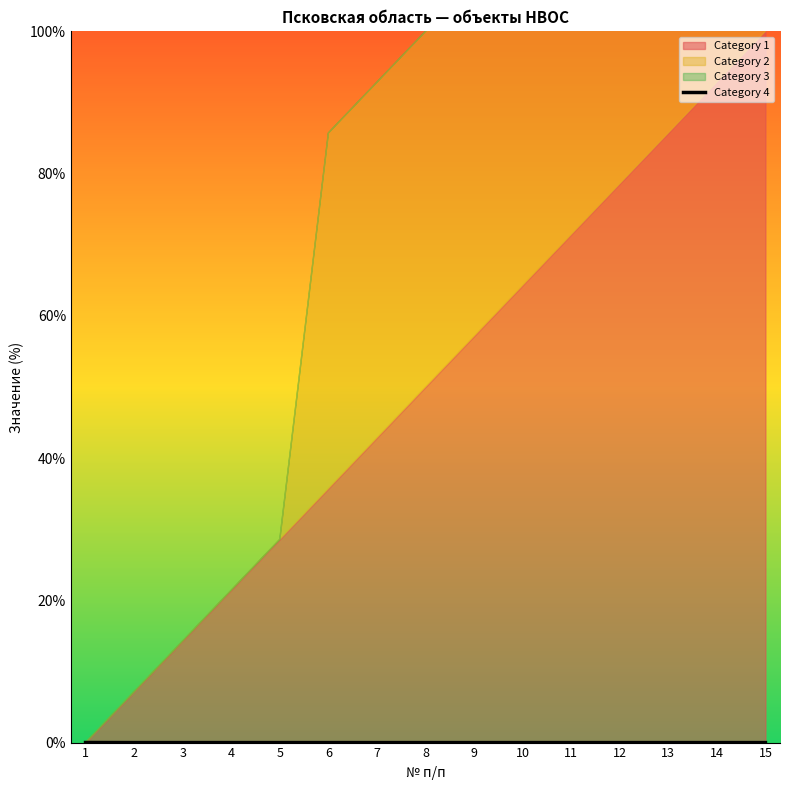

How many values are above zero?

14